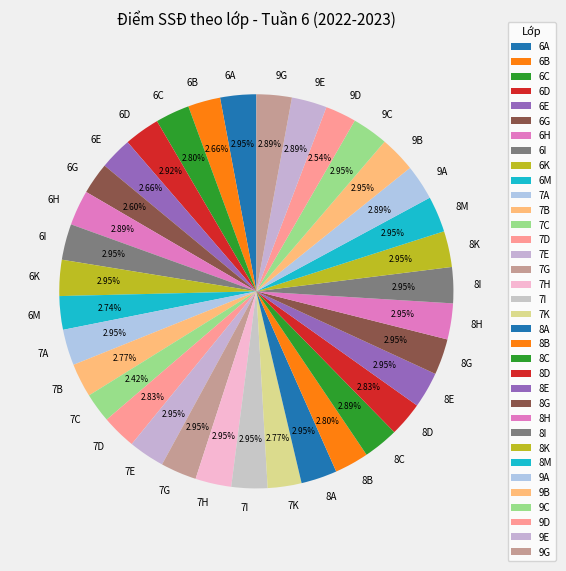

Approximately how many times larger is the value at 9B compared to 6D?

1.0